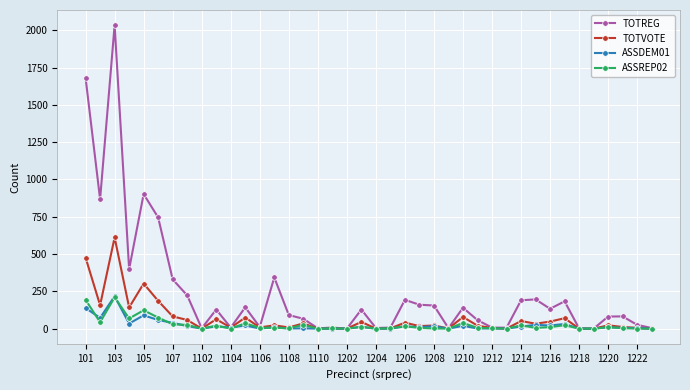

Which series has the largest total across all categories?

TOTREG